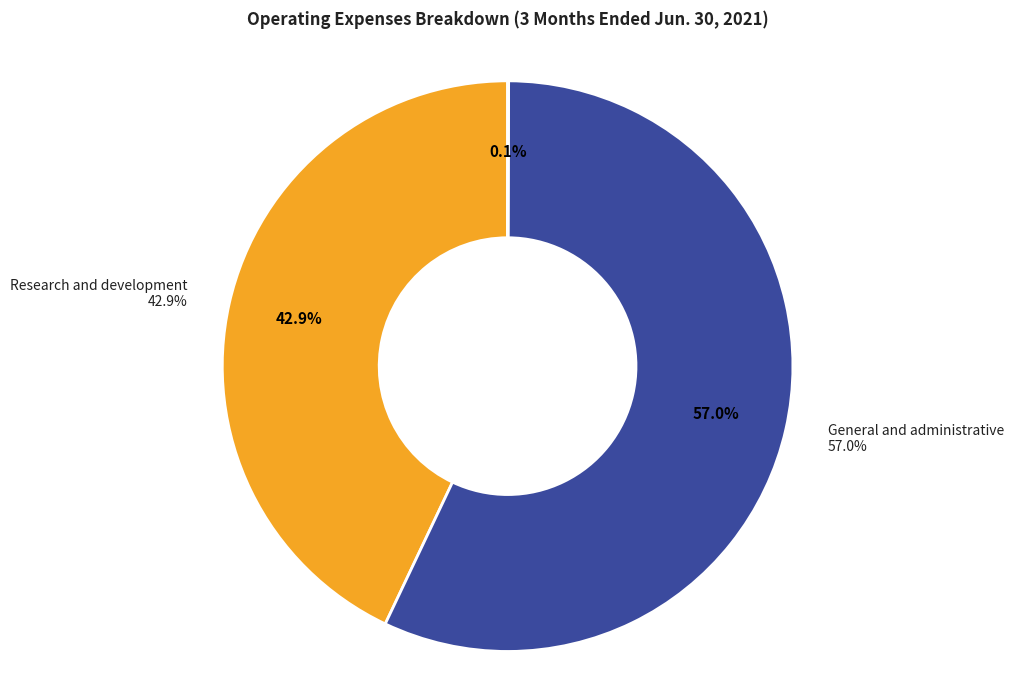

What is the change in value from Research and development to Interest income?

-984949